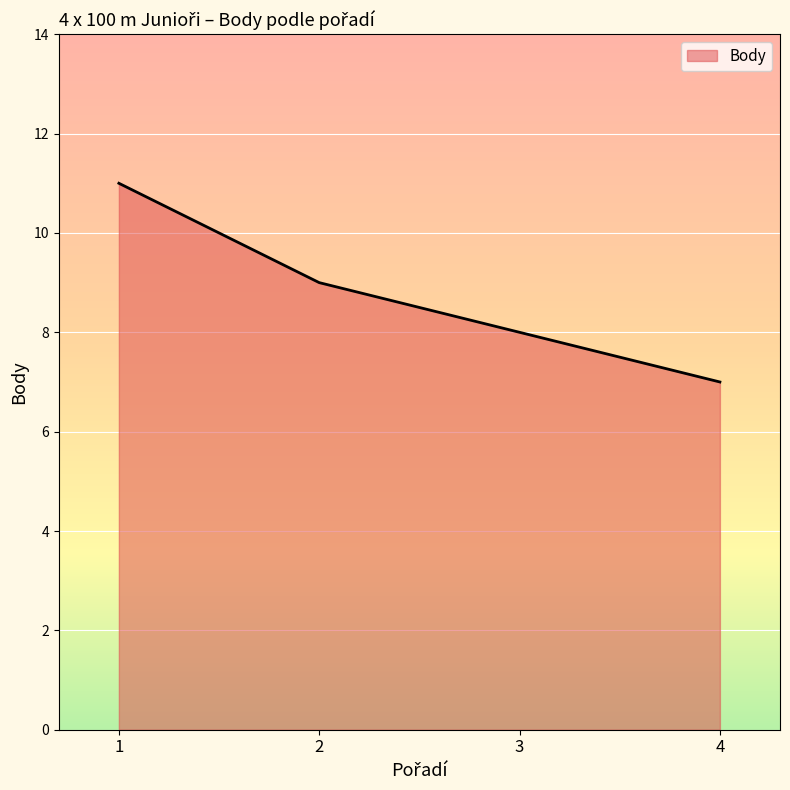

True or false: there are more than 1 points higher than both neighbors.

False